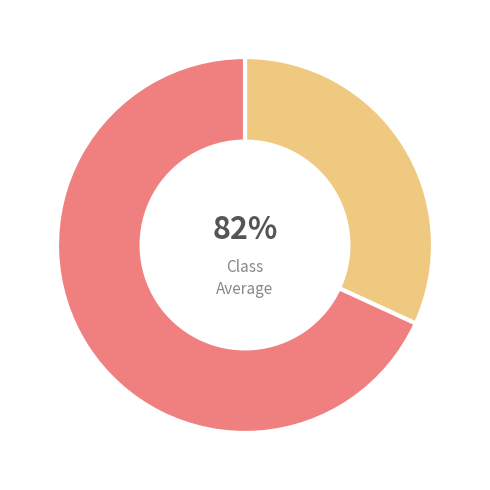

To the nearest percent, what portion does Завтрак represent?

32%